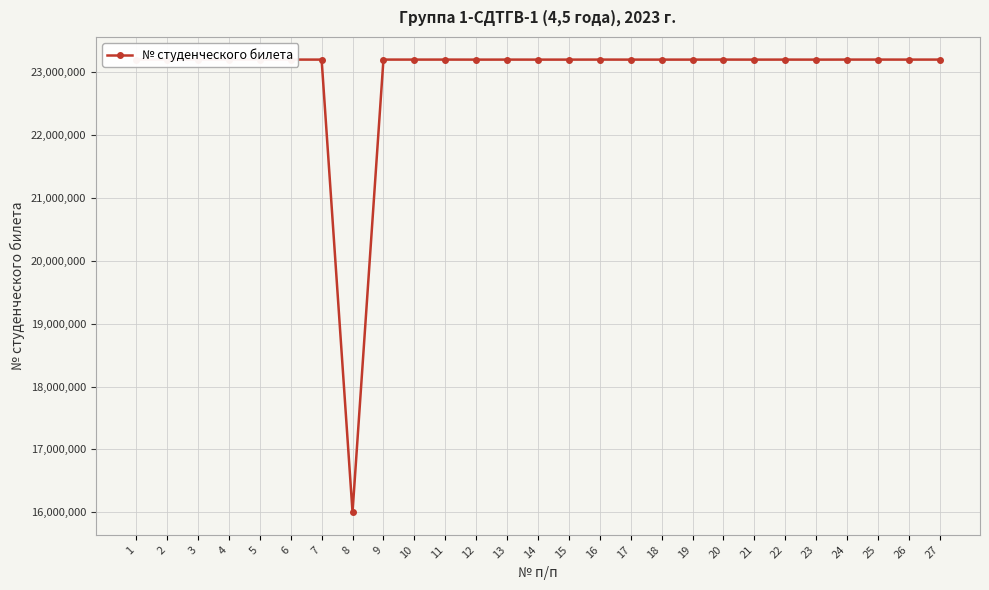

List the labels in order of value, smallest first.

8, 12, 23, 19, 21, 14, 18, 17, 15, 13, 22, 7, 26, 10, 5, 9, 2, 4, 3, 27, 11, 16, 20, 6, 25, 24, 1